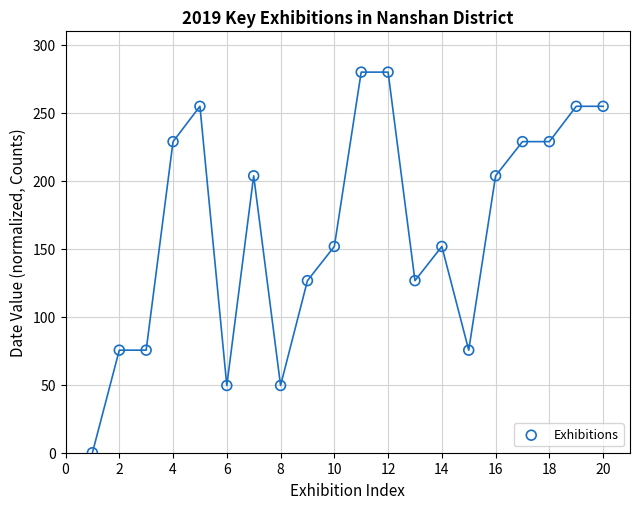

What is the range of X values (max minus min)?

19.0